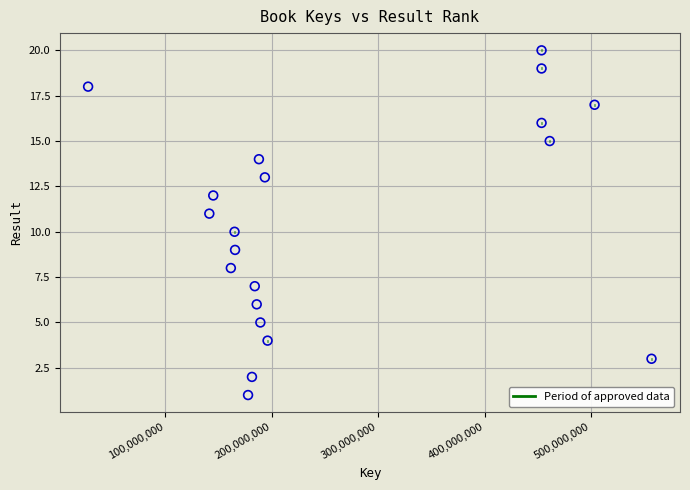

What is the range of Y values (max minus min)?

19